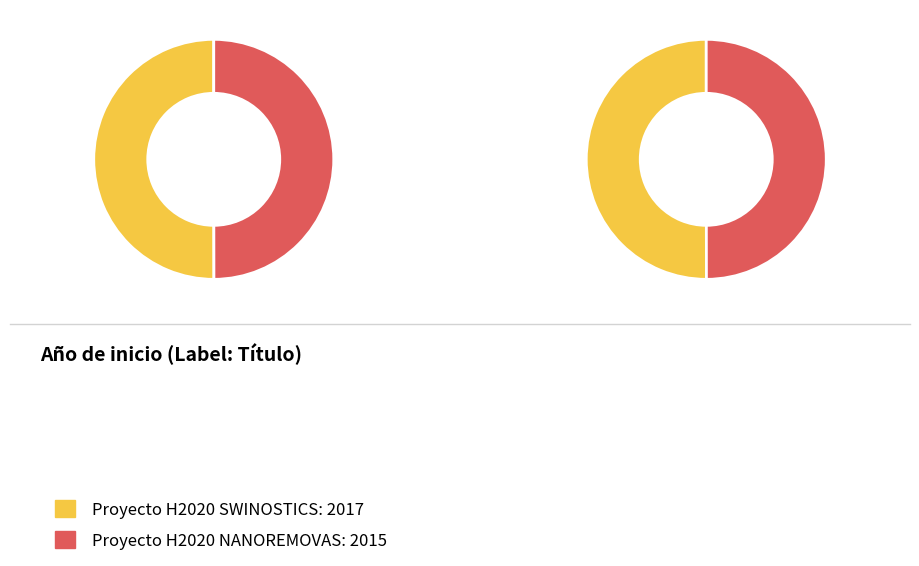

Approximately how many times larger is the value at Proyecto H2020 SWINOSTICS compared to Proyecto H2020 NANOREMOVAS?

1.0